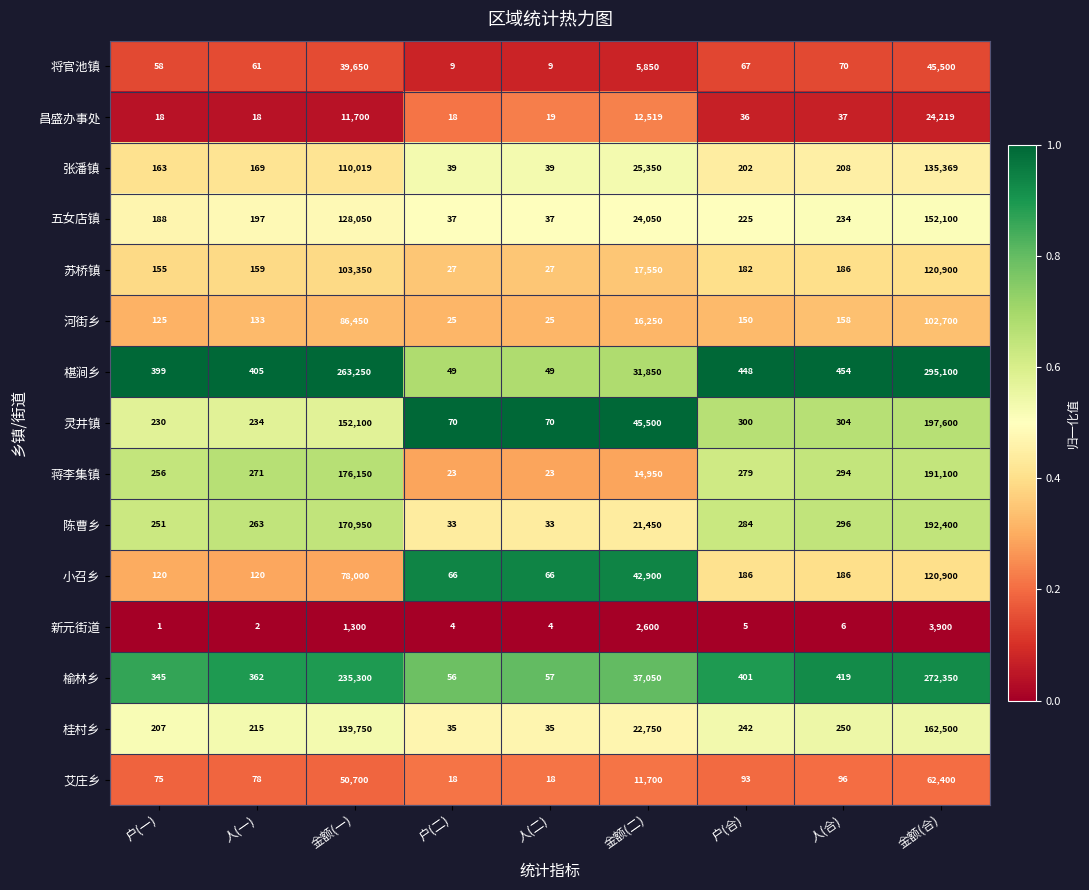

The value of 河街乡 at 户(合) is 102. True or false?

False